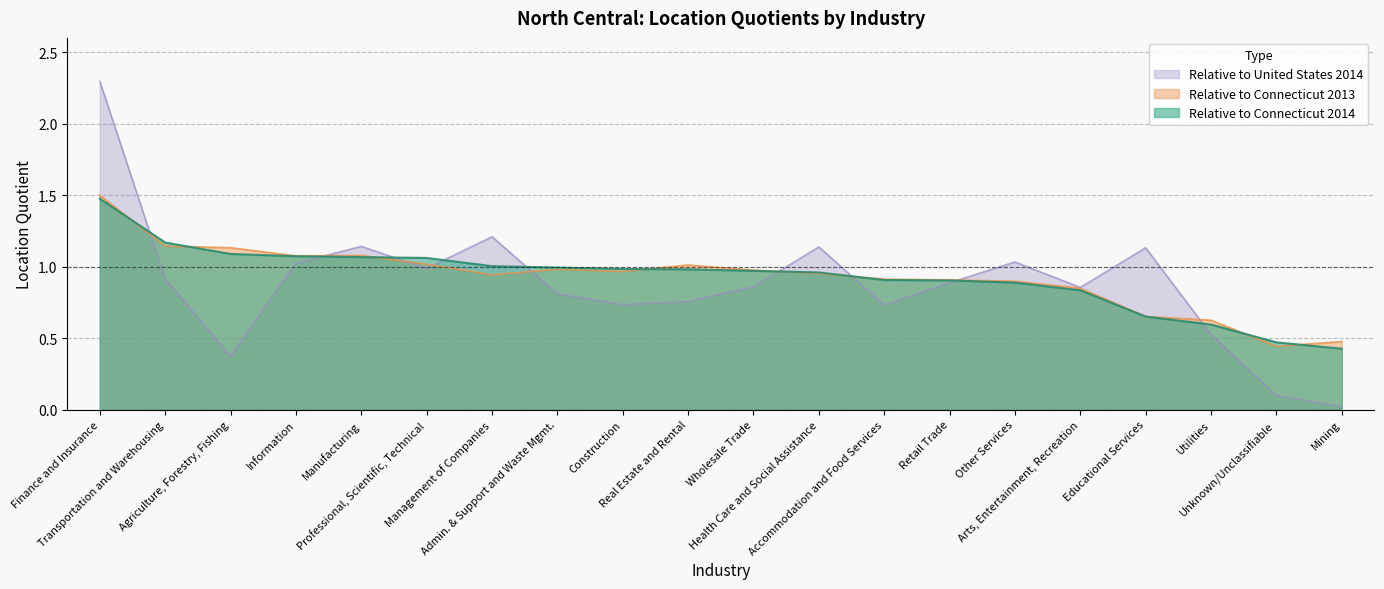

True or false: Relative to Connecticut 2014 and Relative to United States 2014 cross at least once.

True